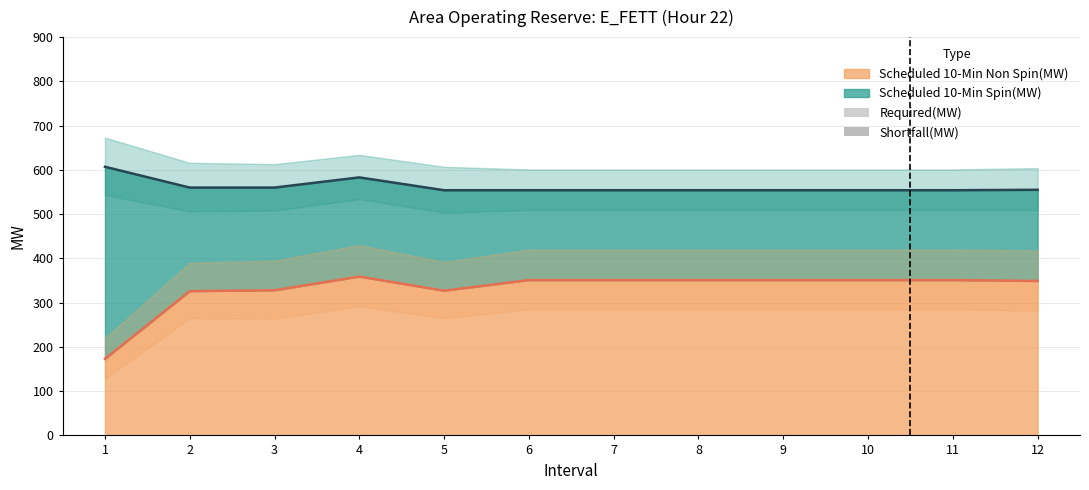

Reading left to right, what are all the values shown in this chart?

Scheduled 10-Min Spin(MW): 1=434	2=234	3=232	4=224	5=227	6=203	7=203	8=203	9=203	10=203	11=203	12=206
Scheduled 10-Min Non Spin(MW): 1=173	2=326	3=328	4=359	5=327	6=351	7=351	8=351	9=351	10=351	11=351	12=349
Required(MW): 1=0	2=0	3=0	4=0	5=0	6=0	7=0	8=0	9=0	10=0	11=0	12=0
Shortfall(MW): 1=0	2=0	3=0	4=0	5=0	6=0	7=0	8=0	9=0	10=0	11=0	12=0